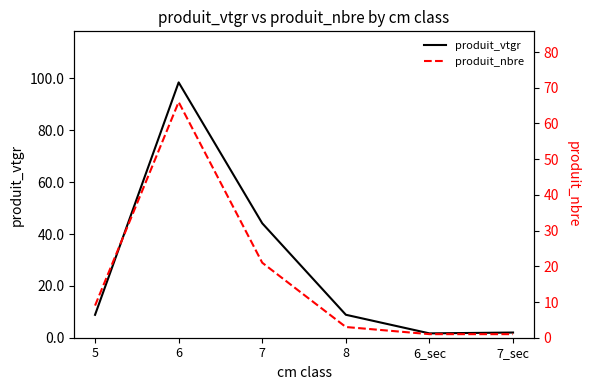

What is the total value across all series at 6?

164.5